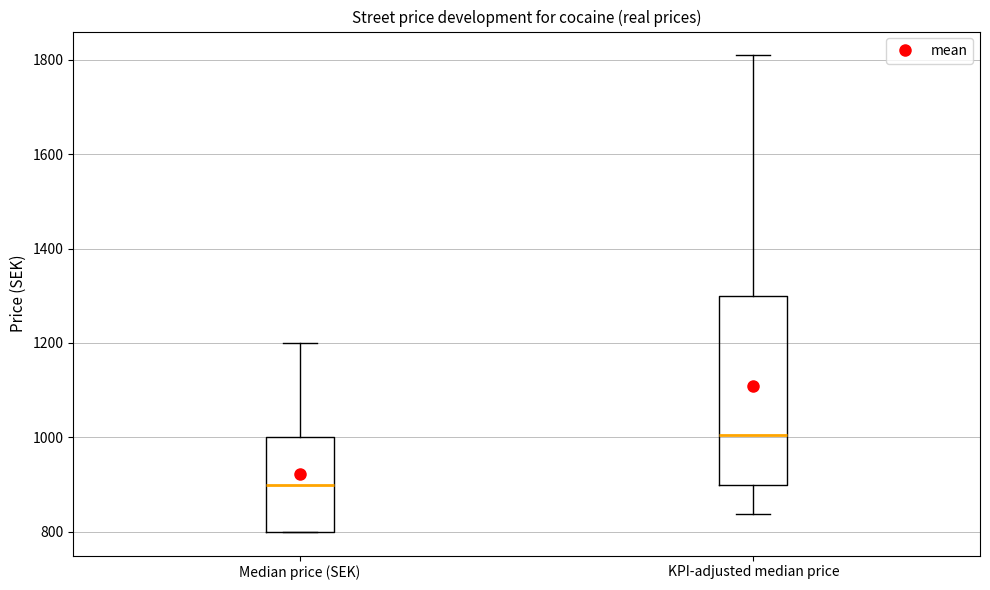

Reading left to right, read every box against the y-axis: the position of its median line, the range the box covers, and the ends of its whiskers. The values are not printed on the chart, so give them approximately, as read against the axis.

Median price (SEK): median 900, box 800 to 1000, whiskers 800 to 1200
KPI-adjusted median price: median 1000, box 900 to 1300, whiskers 840 to 1800